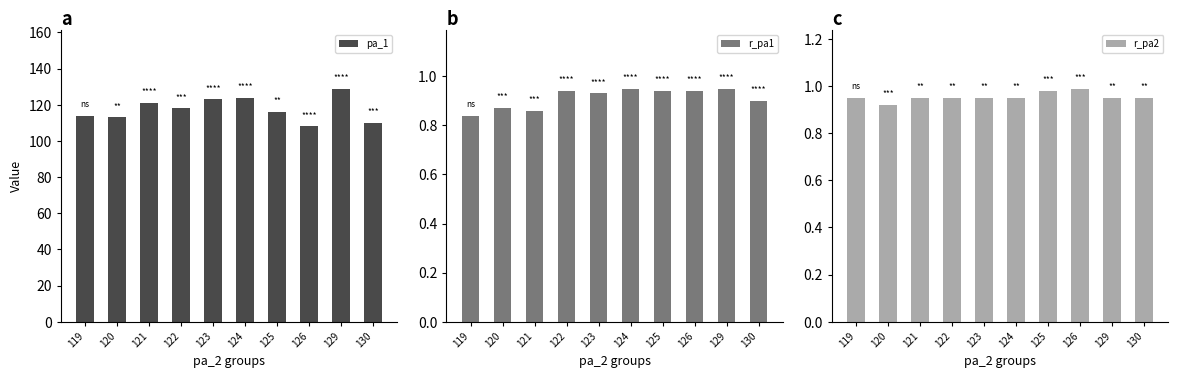

What is the total value across all series at 125?

117.9